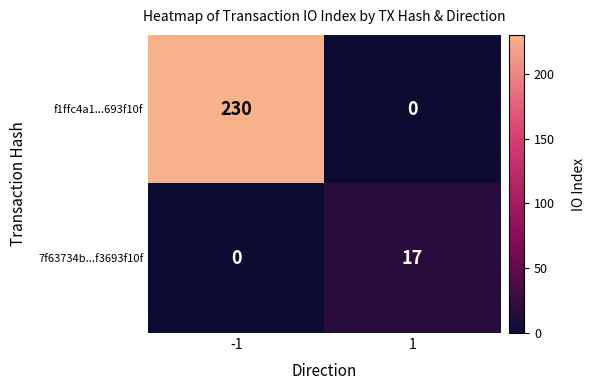

Which series changed the most between -1 and 1?

f1ffc4a1...693f10f